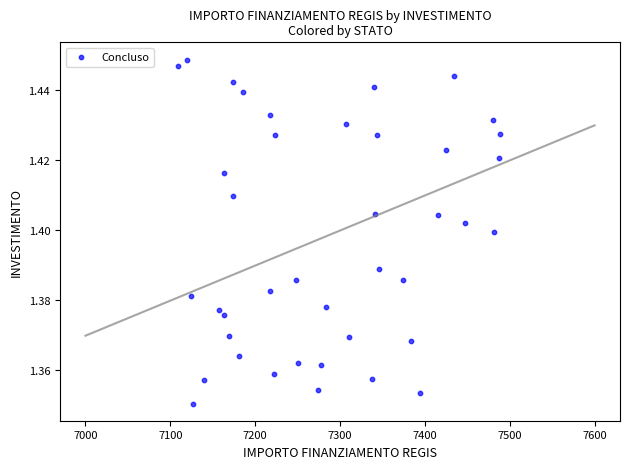

What is the range of X values (max minus min)?

379.7